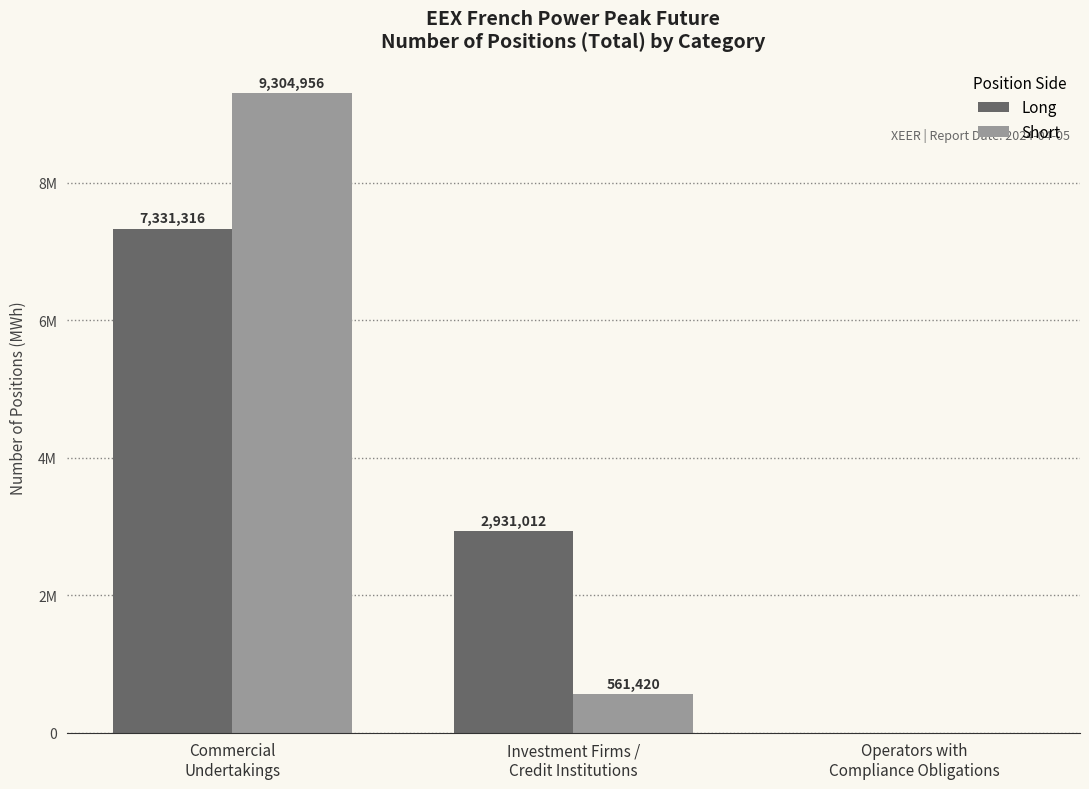

What is the total value across all series at Investment Firms /
Credit Institutions?

3492432